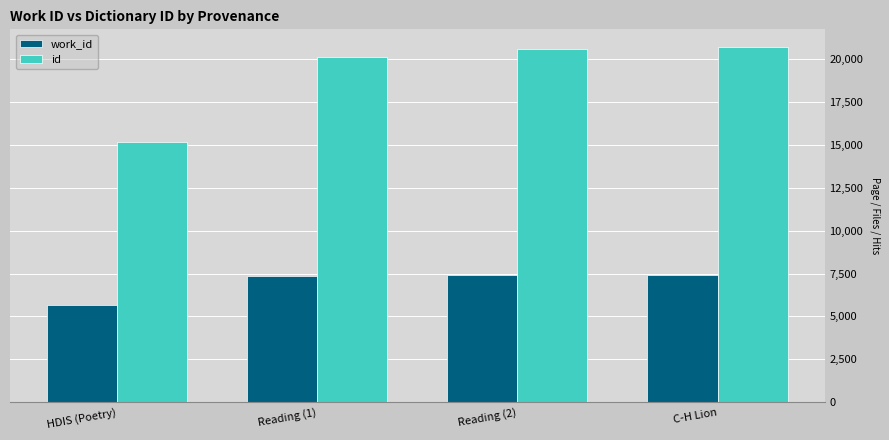

How many bars are there in each group?

2